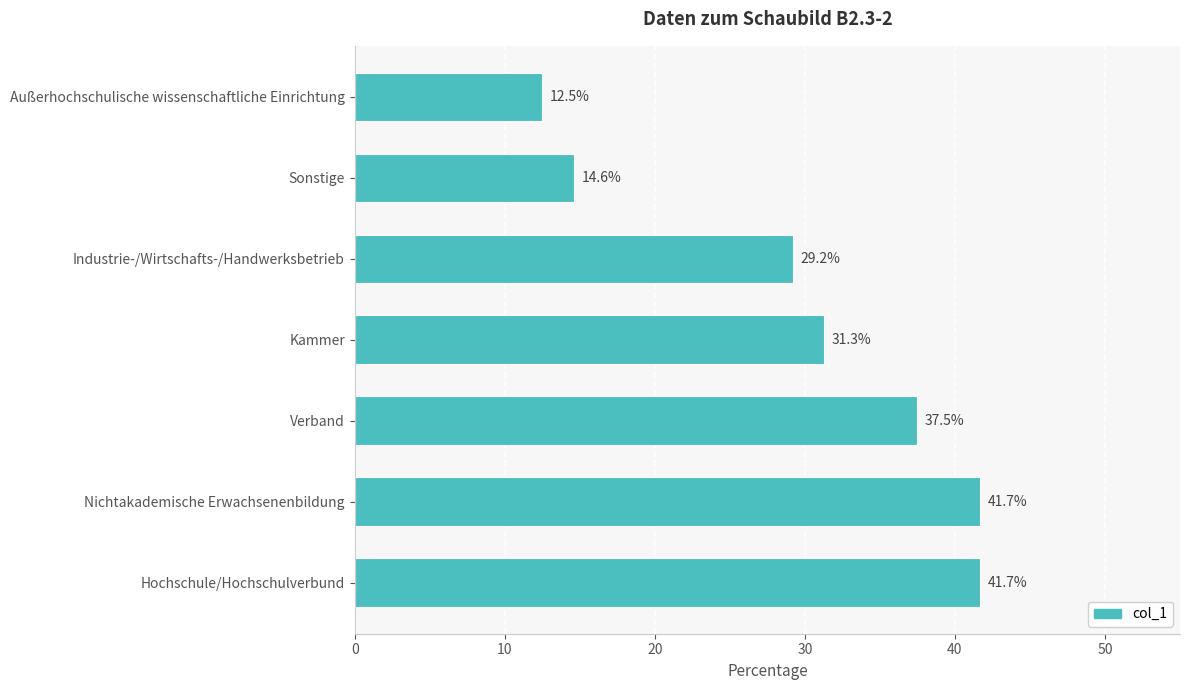

What value does the data have at Industrie-/Wirtschafts-/Handwerksbetrieb?

29.2